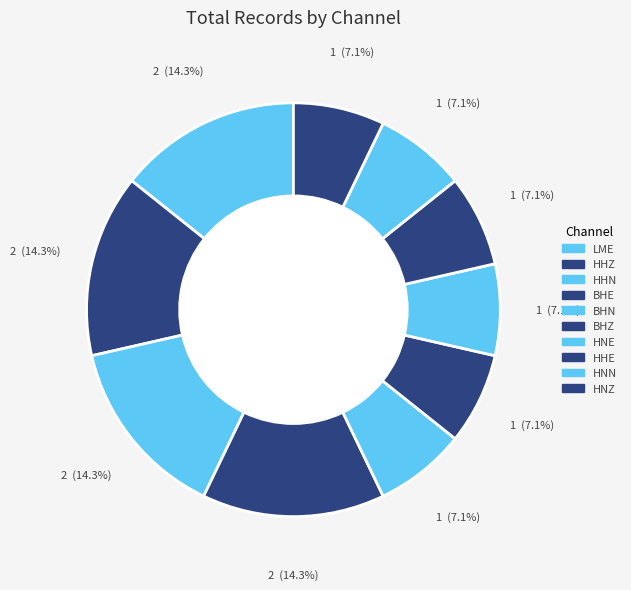

What is the total percentage of HHZ and HHN?

28.6%